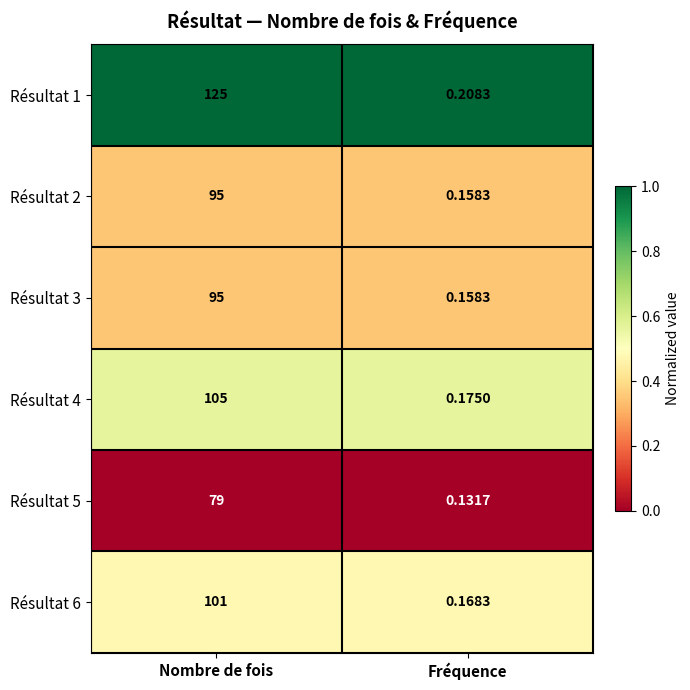

Which label corresponds to the largest value in the chart?

Nombre de fois